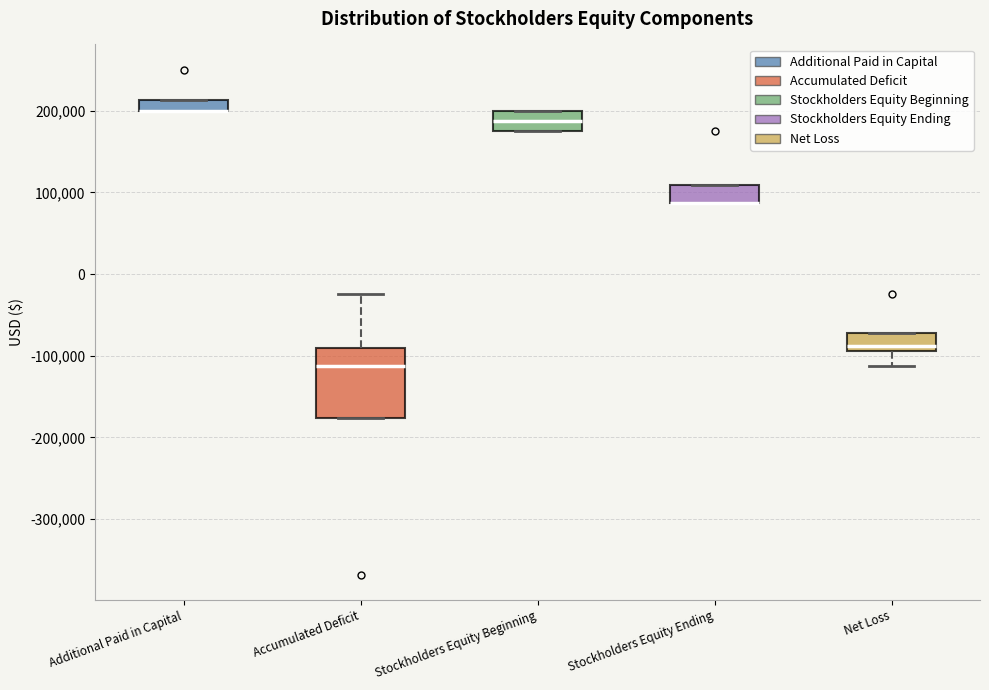

Where does the lower whisker of the box for Net Loss end on the y-axis? The values are not printed on the chart, so give them approximately, as read against the axis.

-110000